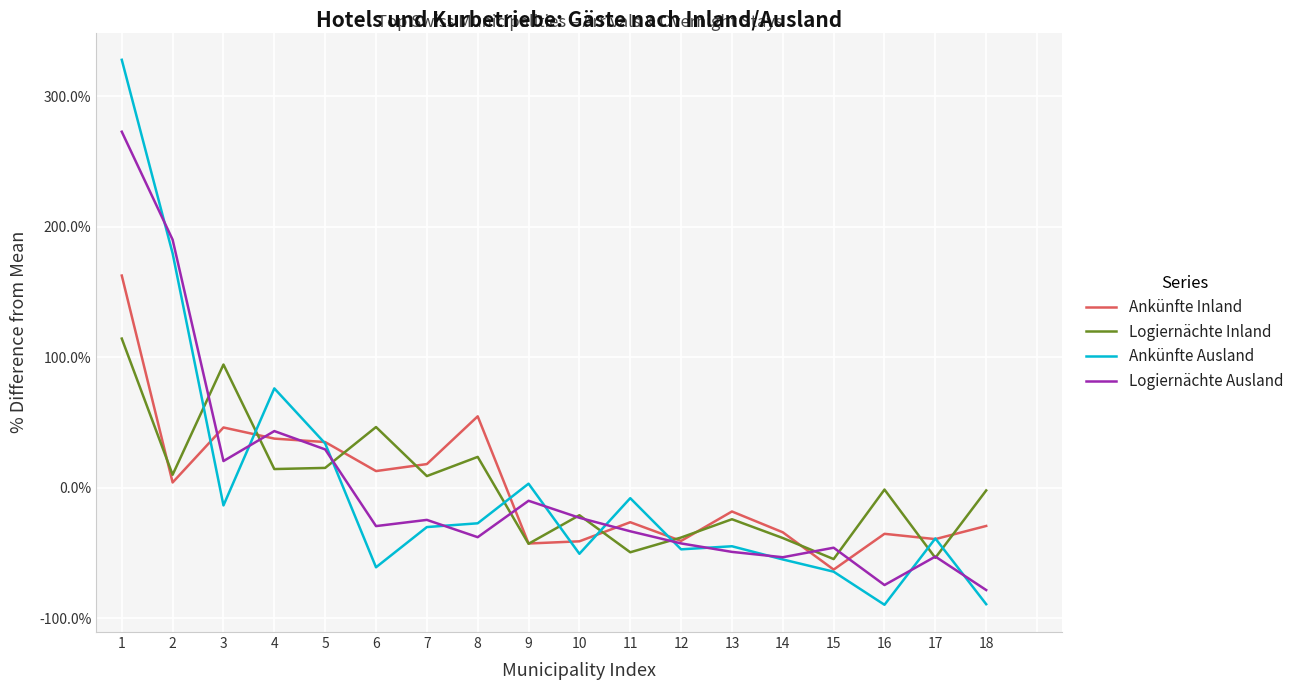

How many values in the Ankünfte Ausland series exceed -30?

8